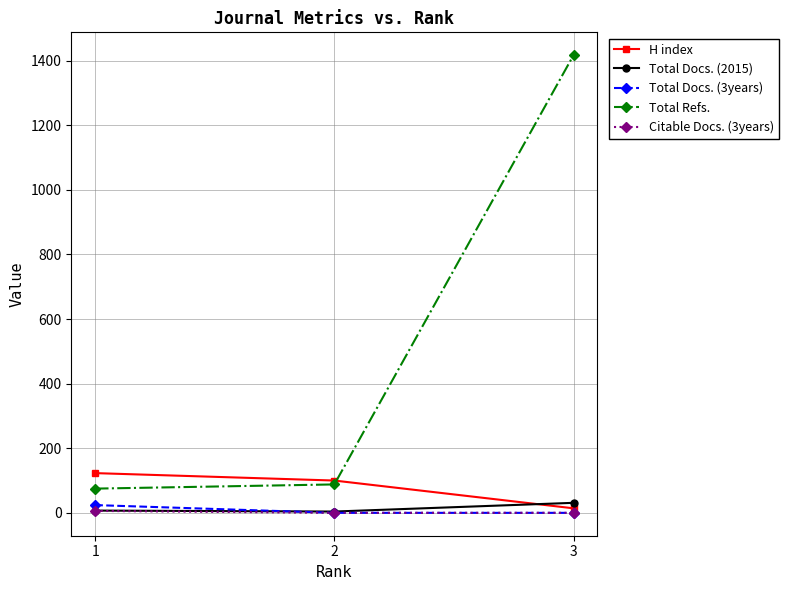

Which series has the largest total across all categories?

Total Refs.